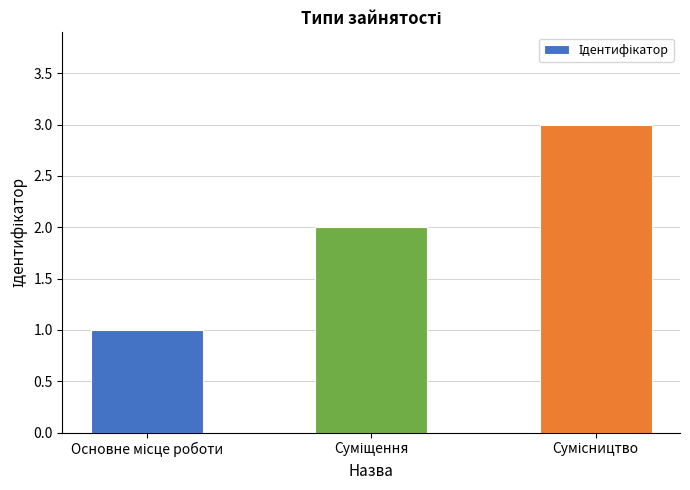

How many values are below 2?

1